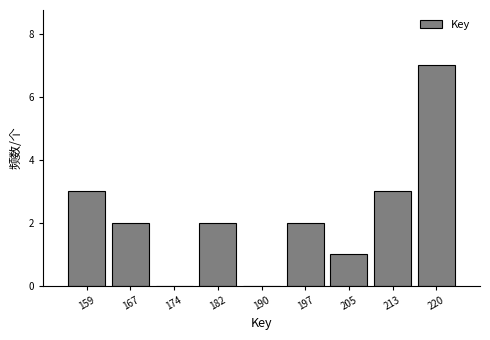

Reading left to right, extract all data points from this chart.

159=3	167=2	174=0	182=2	190=0	197=2	205=1	213=3	220=7